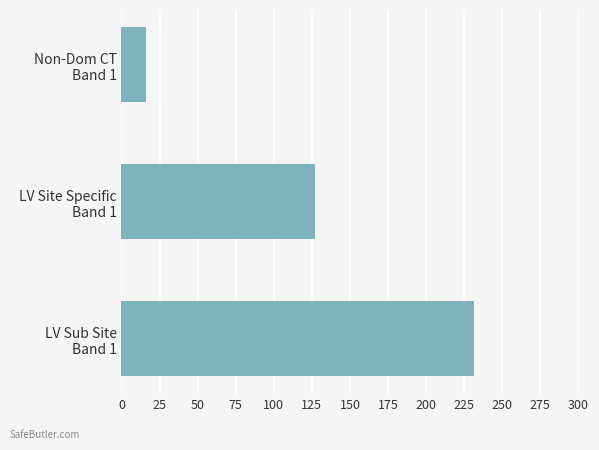

How many data points are less than 126?

1